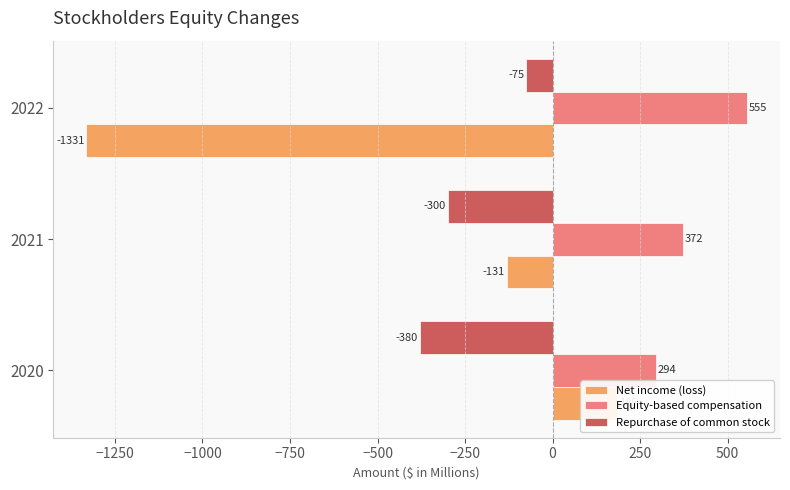

What are all the series names shown in the legend?

Net income (loss), Equity-based compensation, Repurchase of common stock